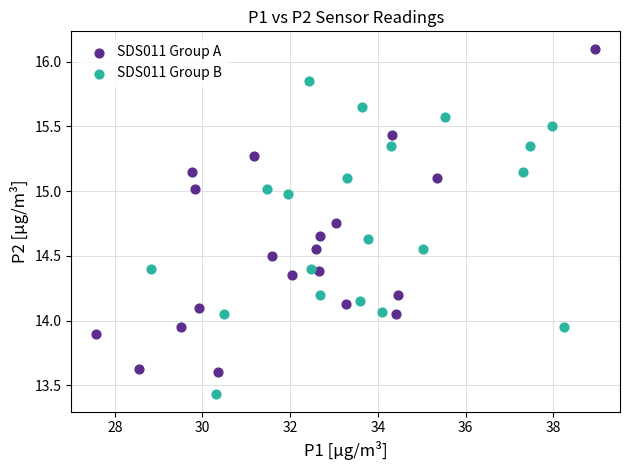

Which series has the widest spread of Y values?

SDS011 Group A